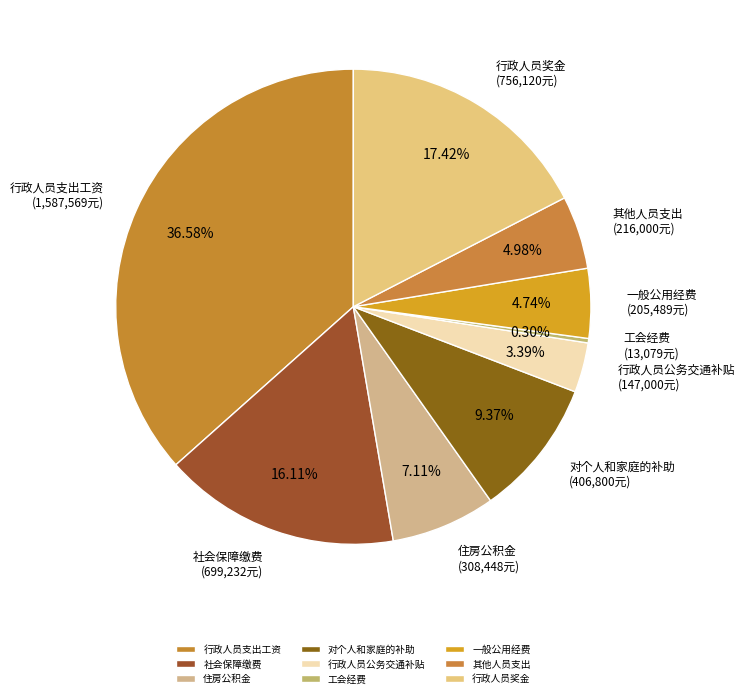

Count the number of slices in the pie.

9